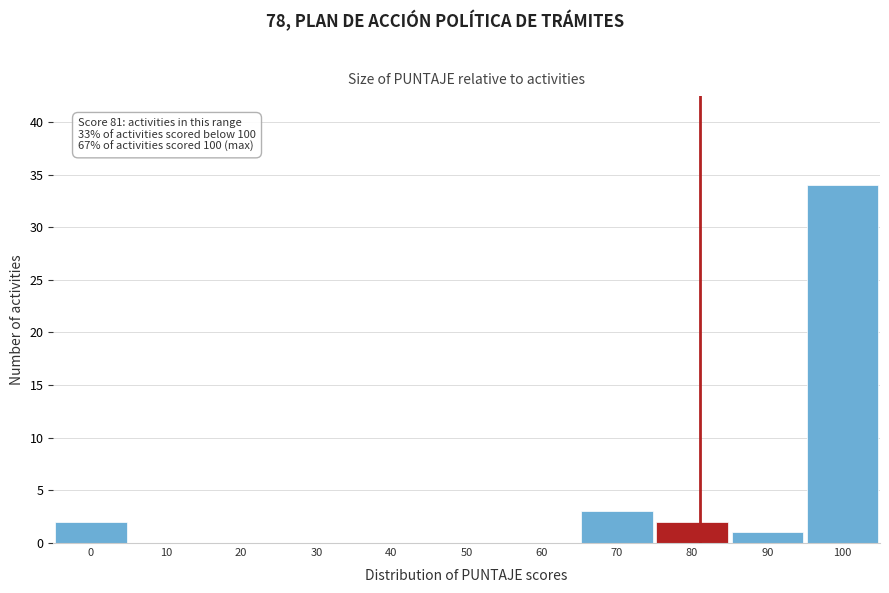

Which range on the x-axis has the tallest bar?

95 to 105